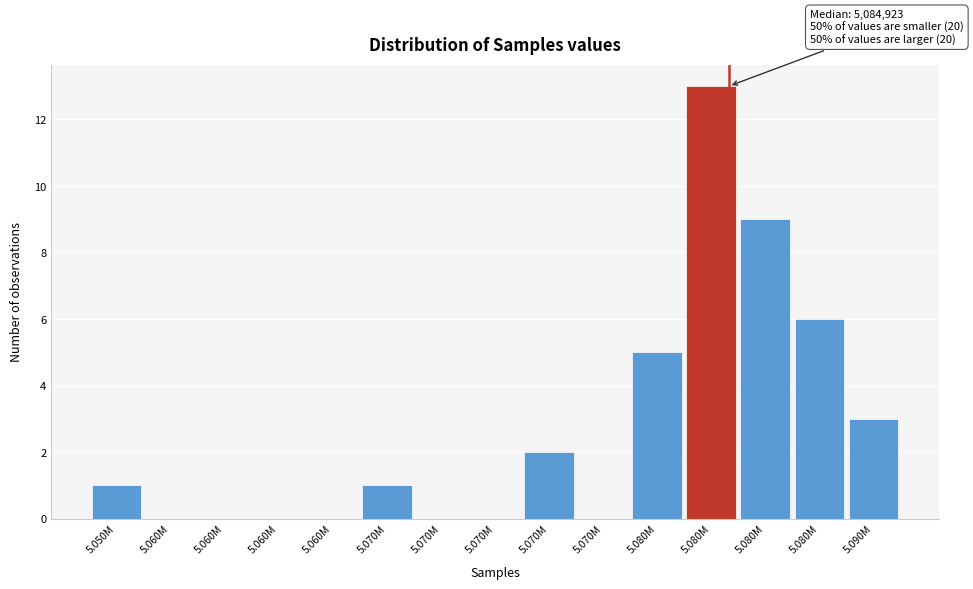

How many series are shown in this chart?

1